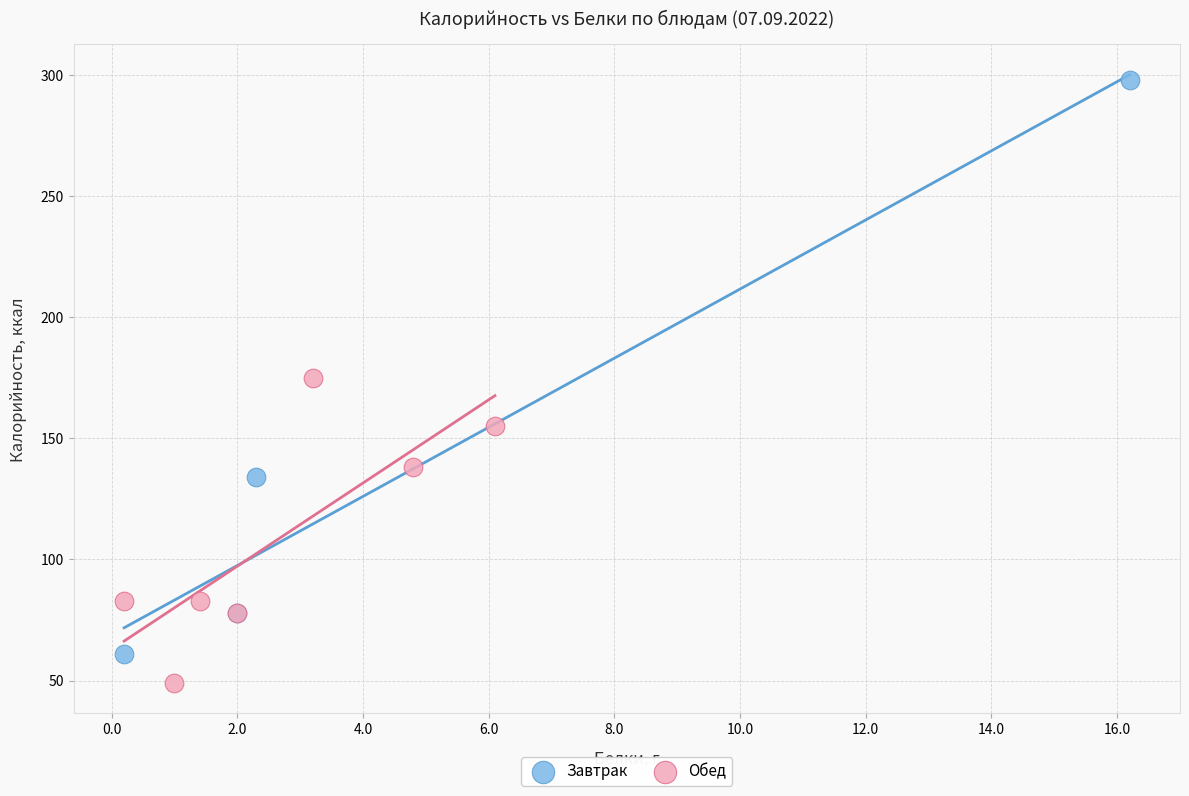

Which series contains the highest Y value?

Завтрак